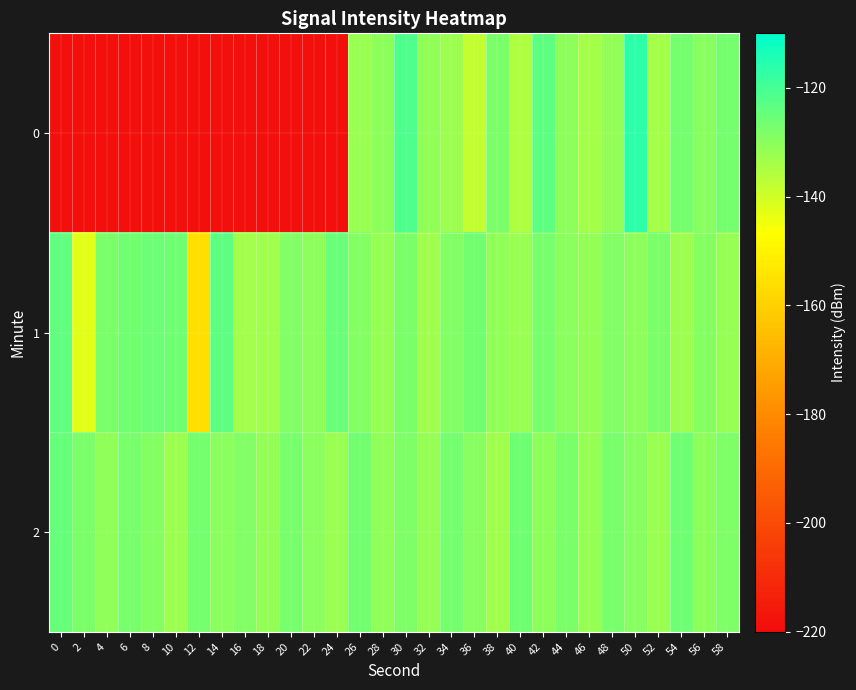

What is the minimum value shown in the chart?

-218.8